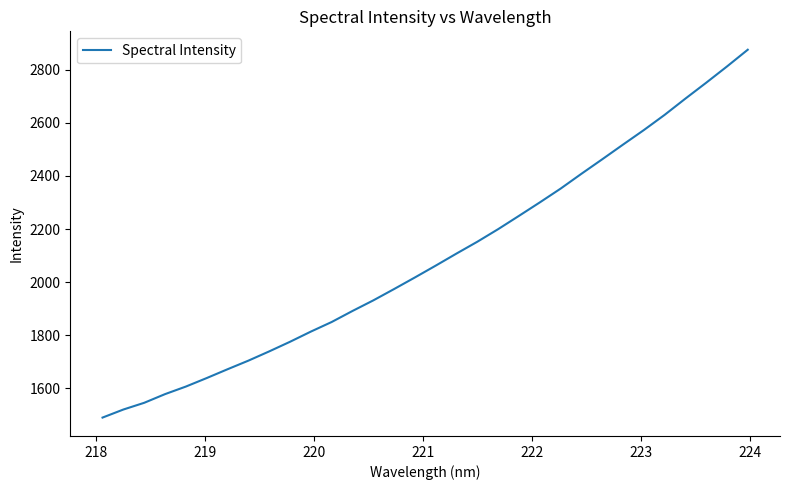

What is the greatest value displayed?

2875.0